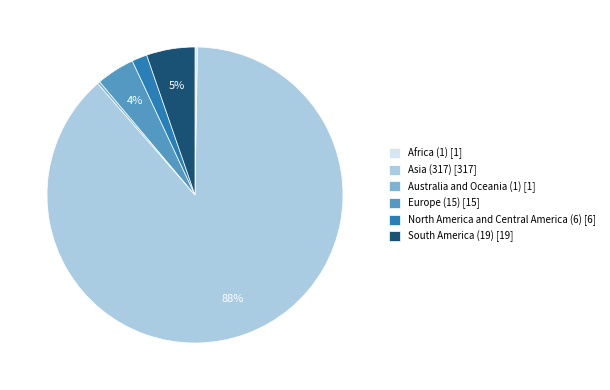

Do Australia and Oceania (1) [1] and South America (19) [19] together represent more than half of the pie?

No